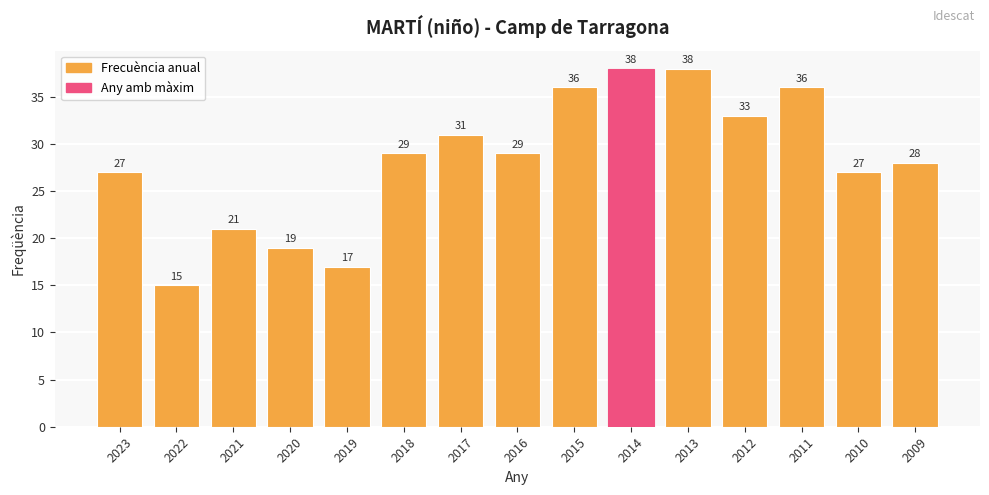

What value does the data have at 2022, to the nearest 10?

20